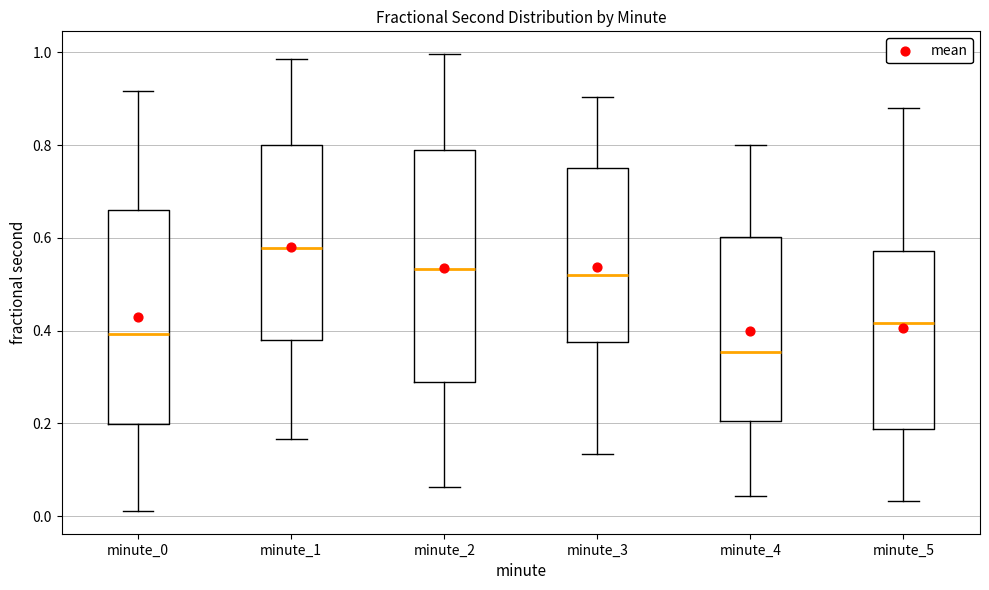

Where does the upper whisker of the box for minute_2 end on the y-axis? The values are not printed on the chart, so give them approximately, as read against the axis.

1.00